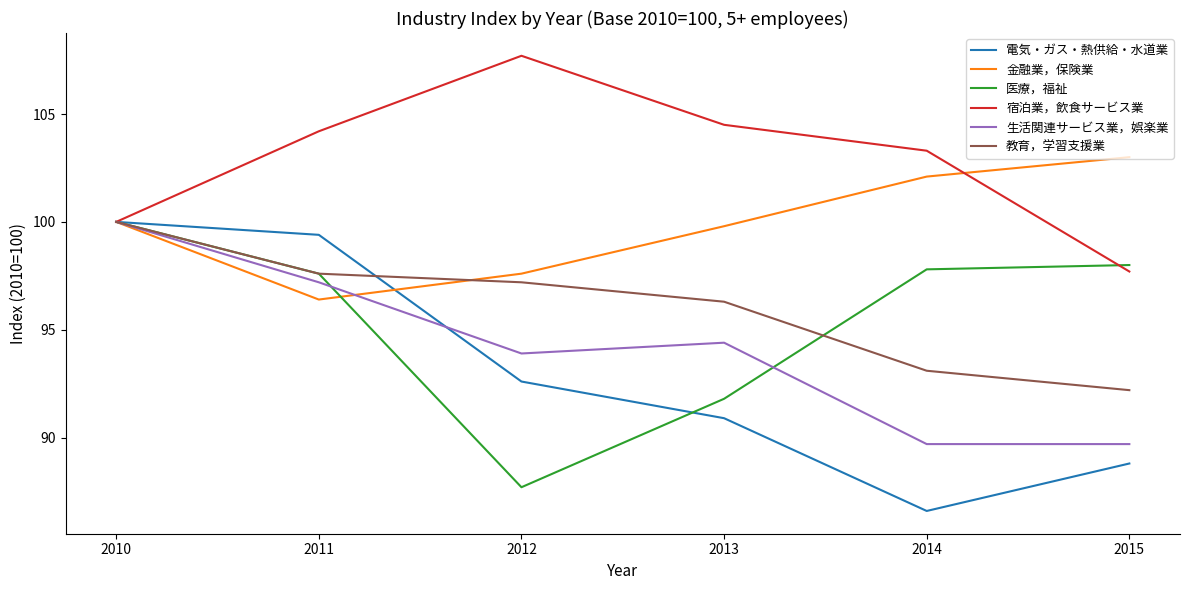

What is the total value across all series at 2014?

572.6